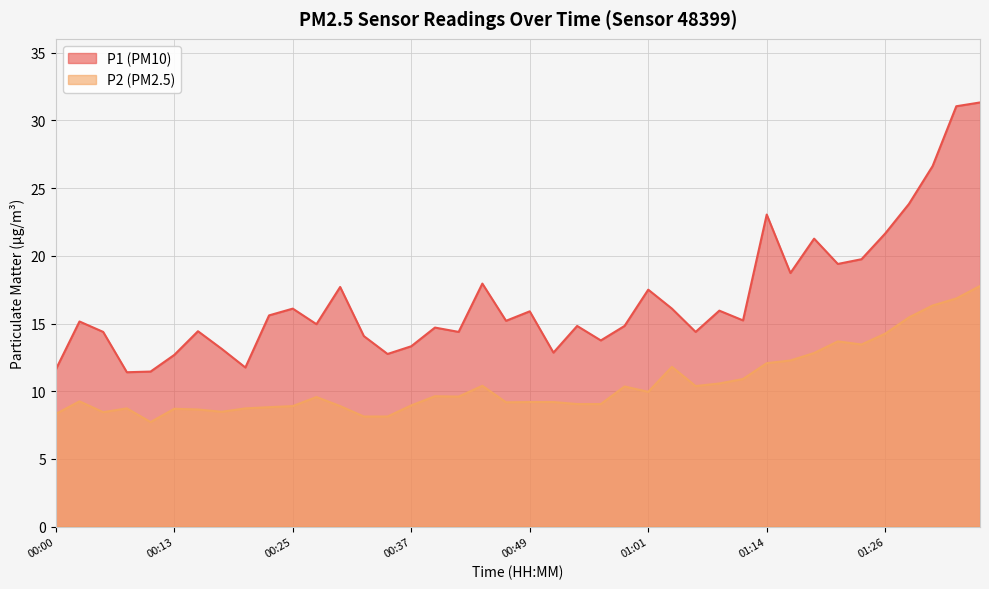

What is the highest value of the P1 series?

31.3